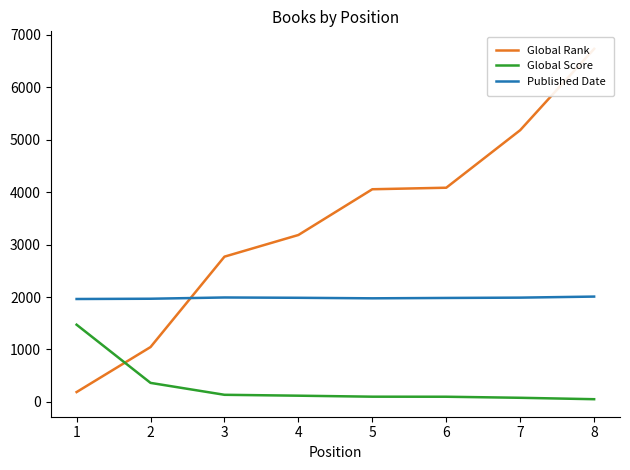

How many values in the Global Score series exceed 119?

3